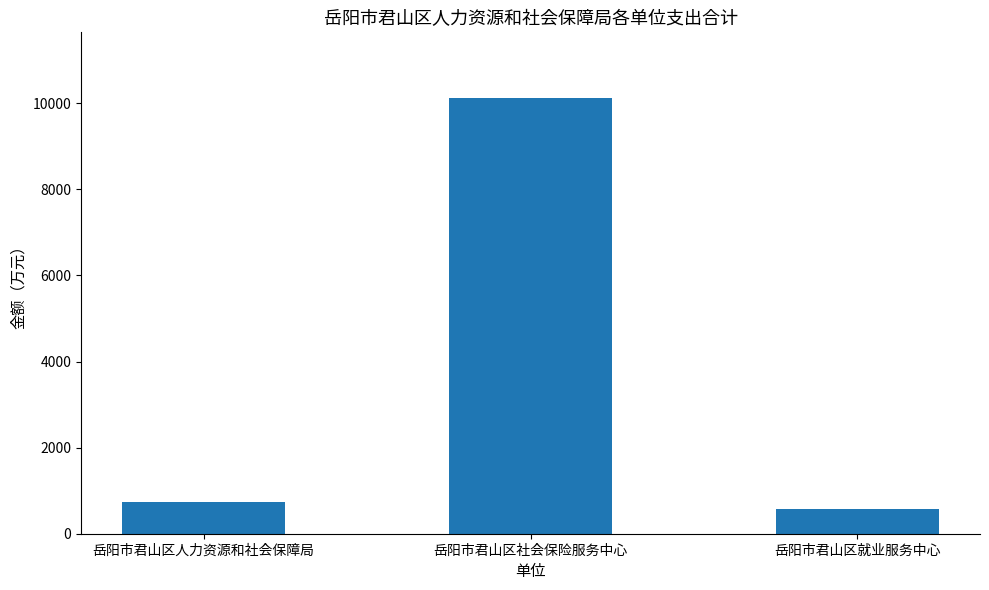

Reading left to right, what are all the values shown in this chart?

岳阳市君山区人力资源和社会保障局=741.2	岳阳市君山区社会保险服务中心=10130.3	岳阳市君山区就业服务中心=575.4